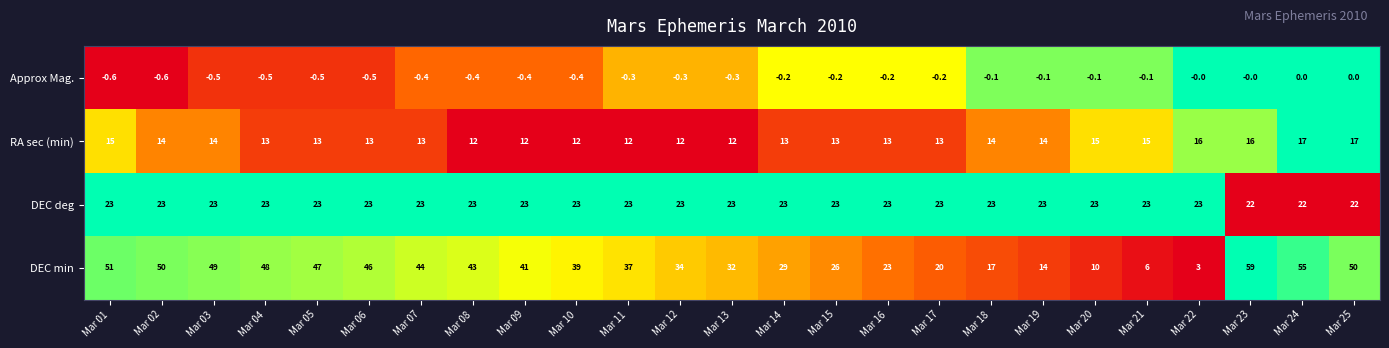

What is the average value of the Approx Mag. series?

-0.3